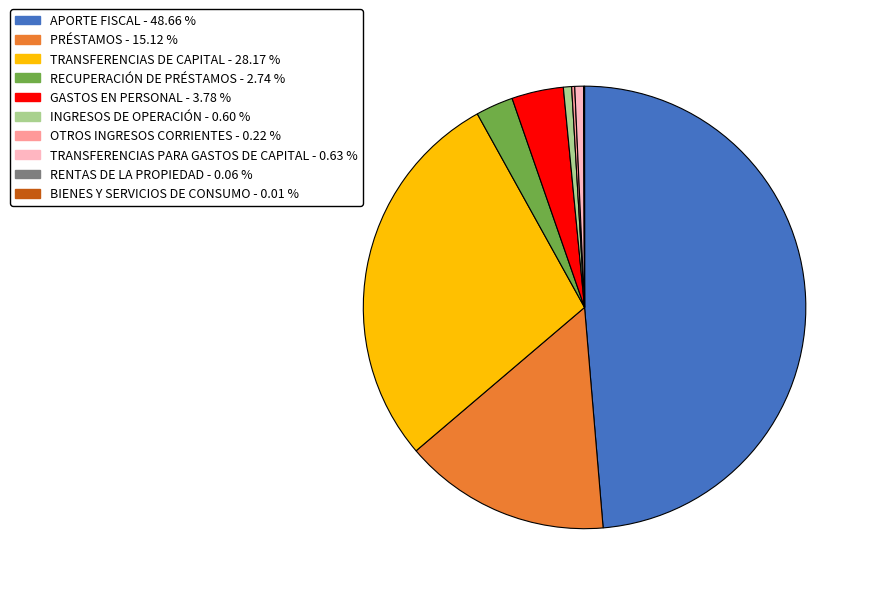

Do GASTOS EN PERSONAL and INGRESOS DE OPERACIÓN together represent more than half of the pie?

No